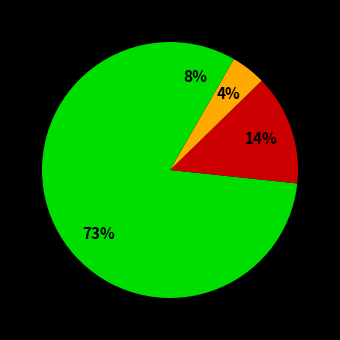

How many slices are in this pie chart?

4